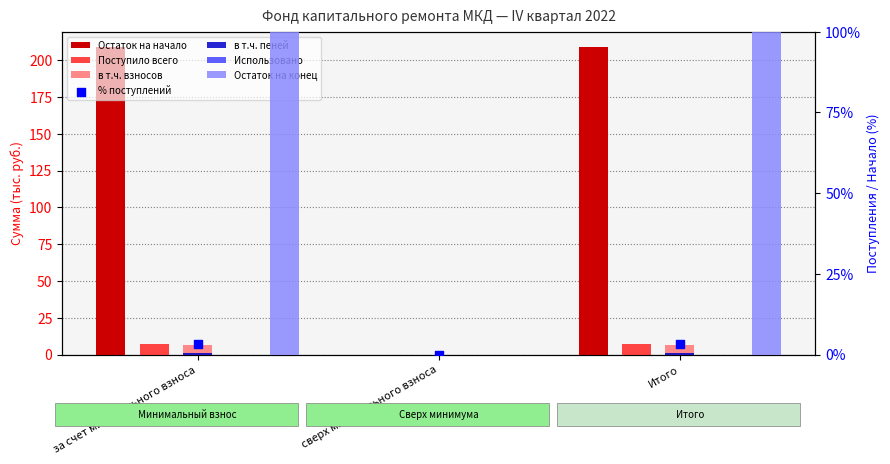

At which category is the sum across all series the highest?

за счет минимального взноса